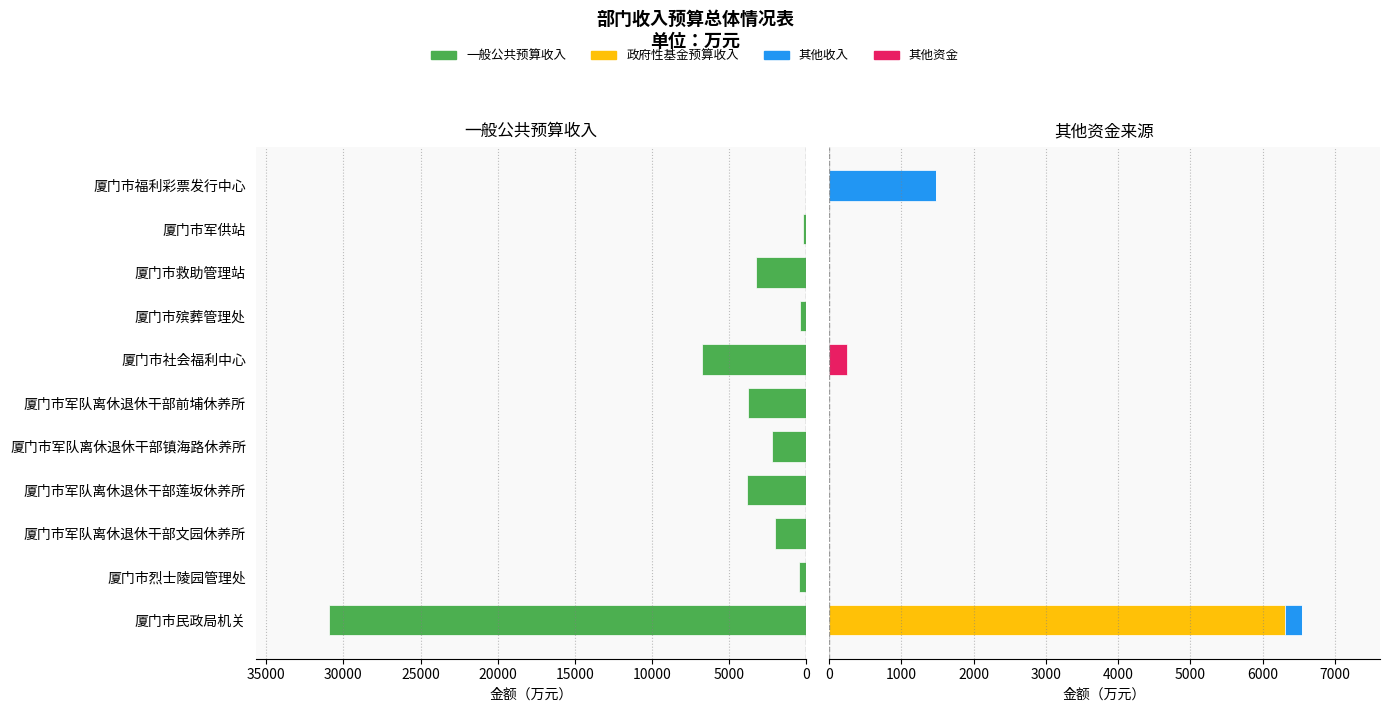

Which series has the widest spread of values?

一般公共预算收入